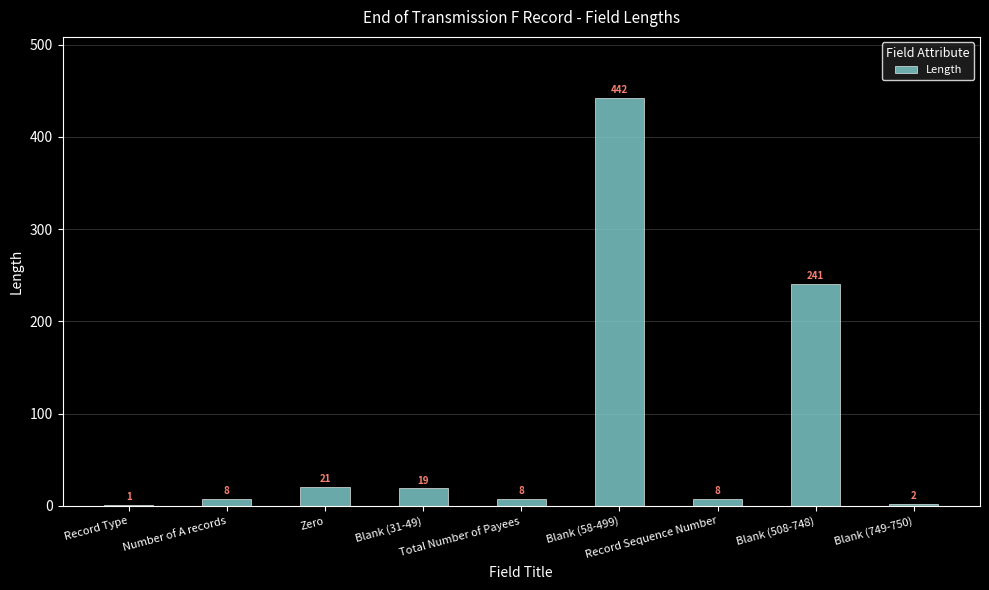

What is the greatest value displayed?

442